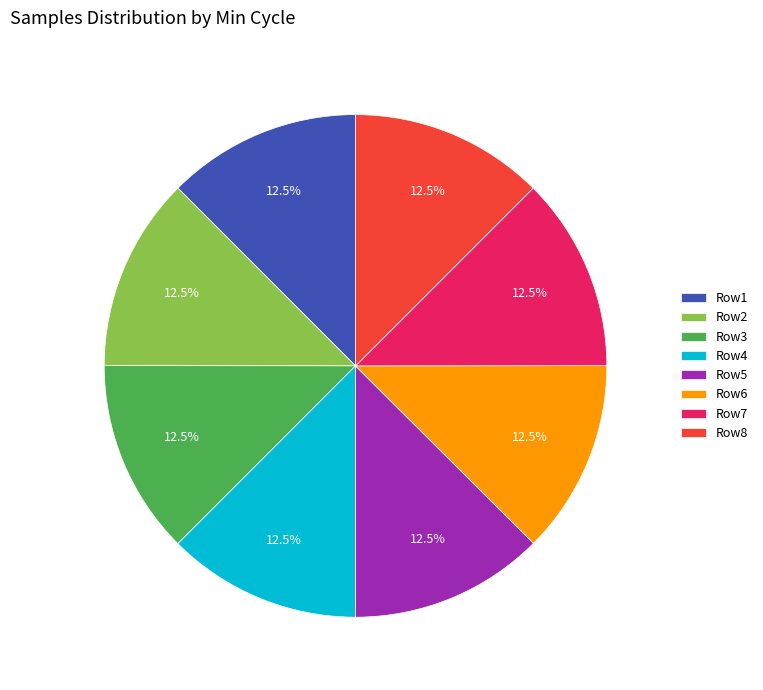

Does Row1 account for over 50% of the chart?

No